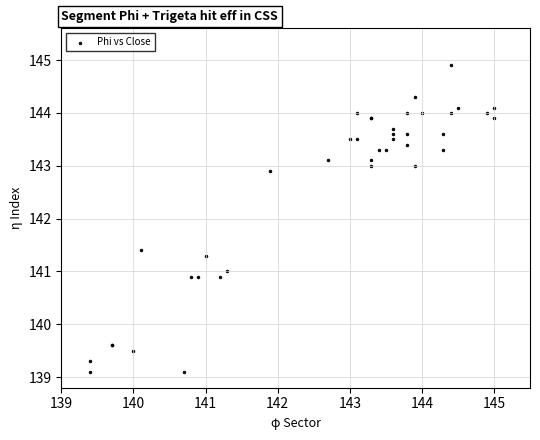

What Y value in the scatter plot is closest to 142?

141.4